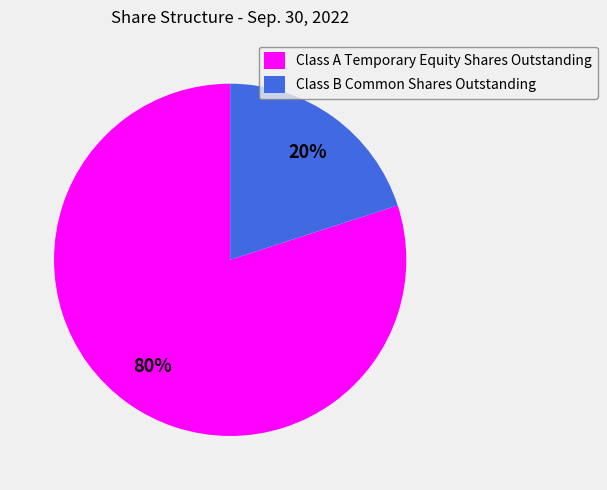

How many slices are in this pie chart?

2